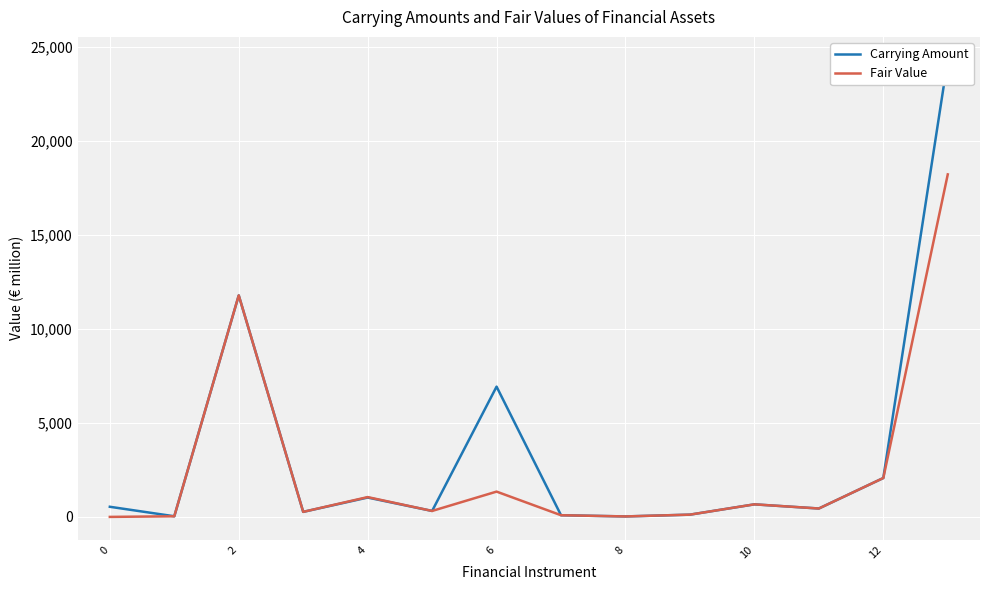

What is the highest value of the Carrying Amount series?

24324